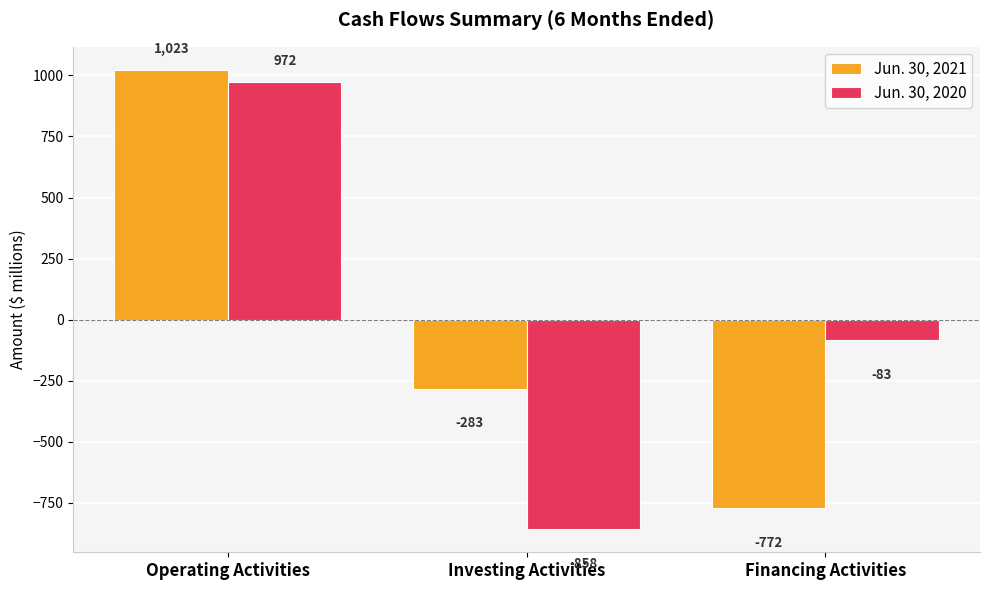

Count the Jun. 30, 2020 values in the range -858 to 972.

3